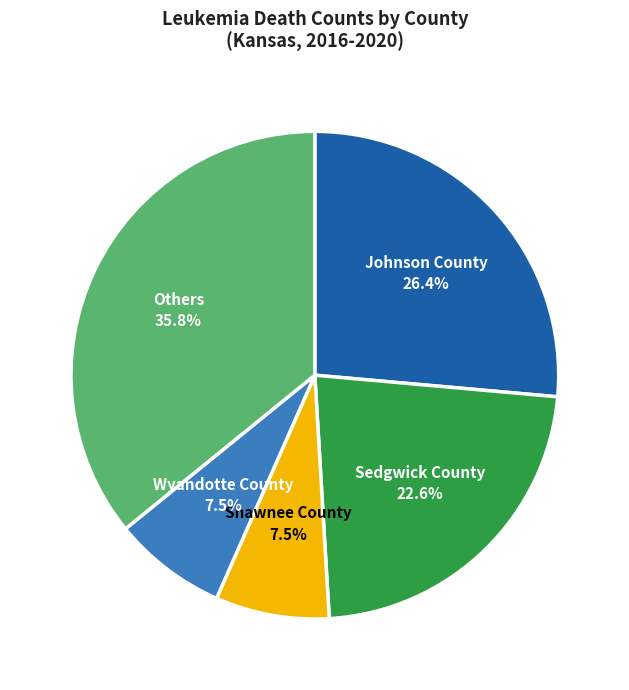

Is Shawnee County the majority of the pie?

No